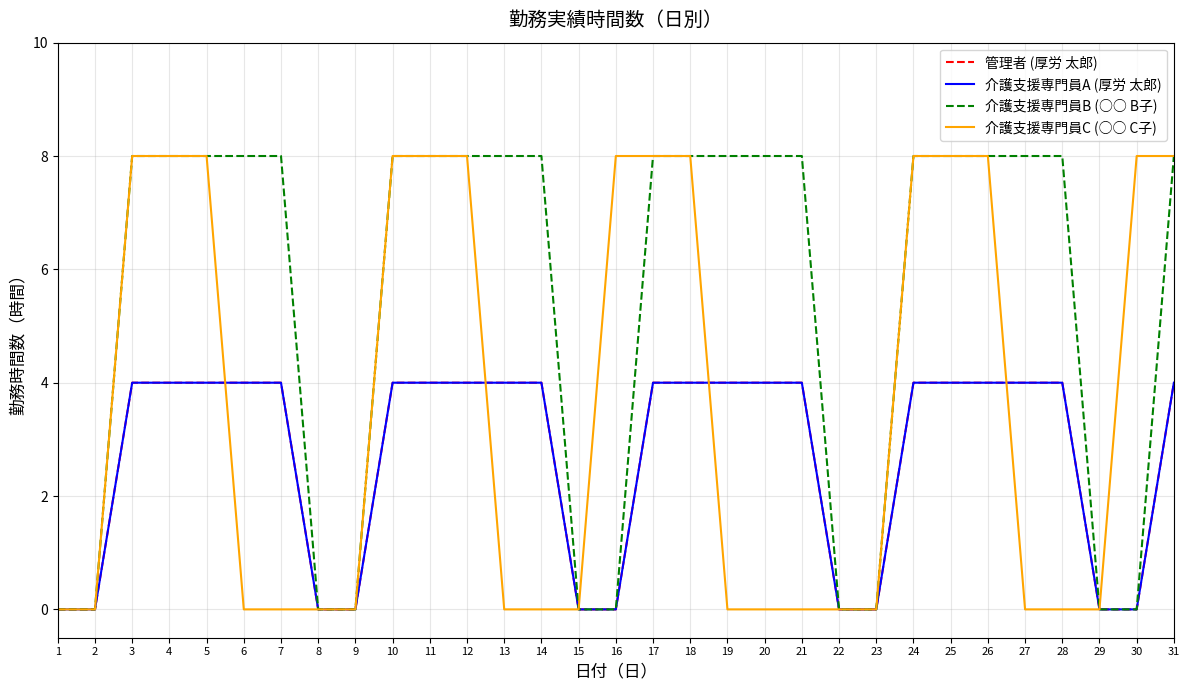

Reading left to right, transcribe all the data shown in this chart.

管理者 (厚労 太郎): 0	0	4	4	4	4	4	0	0	4	4	4	4	4	0	0	4	4	4	4	4	0	0	4	4	4	4	4	0	0	4
介護支援専門員A (厚労 太郎): 0	0	4	4	4	4	4	0	0	4	4	4	4	4	0	0	4	4	4	4	4	0	0	4	4	4	4	4	0	0	4
介護支援専門員B (○○ B子): 0	0	8	8	8	8	8	0	0	8	8	8	8	8	0	0	8	8	8	8	8	0	0	8	8	8	8	8	0	0	8
介護支援専門員C (○○ C子): 0	0	8	8	8	0	0	0	0	8	8	8	0	0	0	8	8	8	0	0	0	0	0	8	8	8	0	0	0	8	8